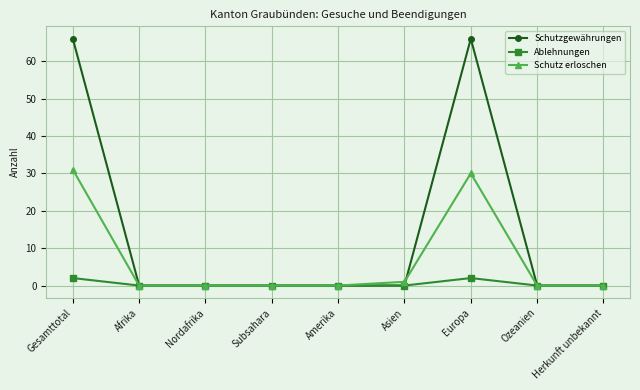

Is the value of Schutzgewährungen at Amerika greater than the value of Ablehnungen at Gesamttotal?

No